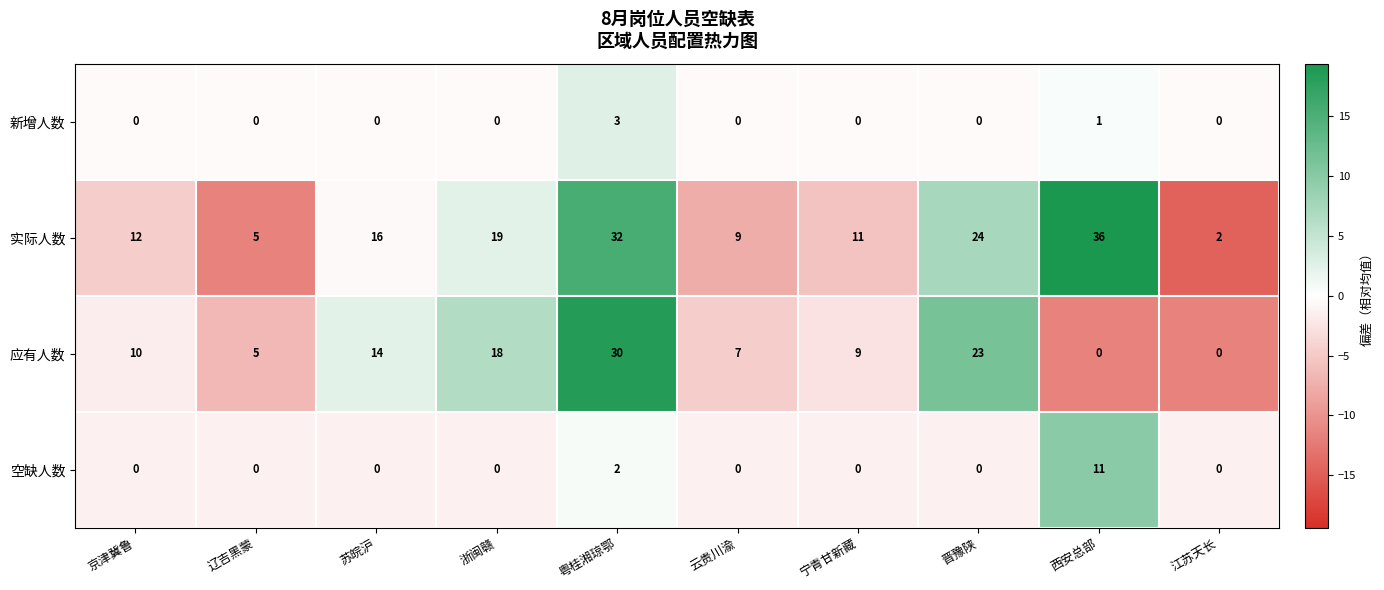

What is the maximum value for 实际人数?

36